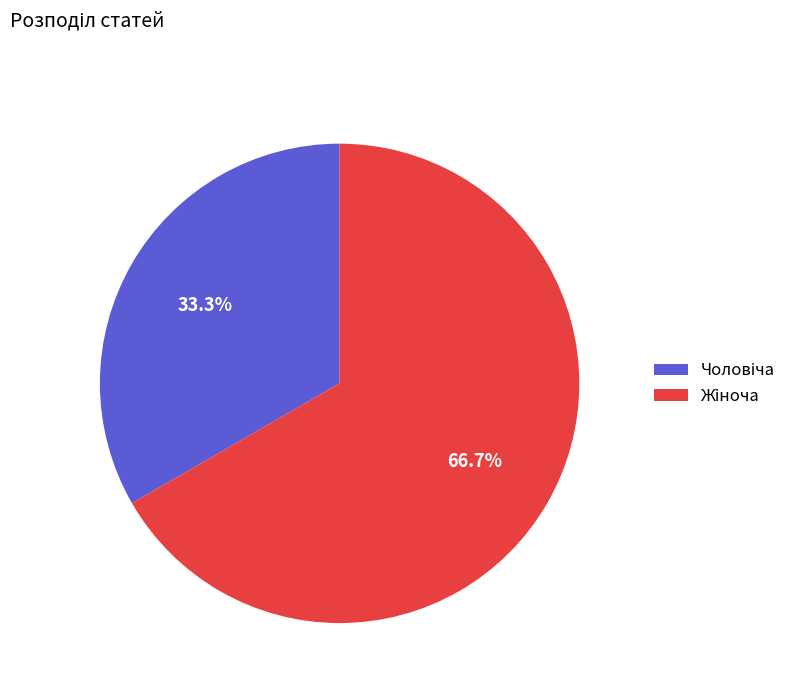

Is there any slice that represents more than half of the pie?

Yes